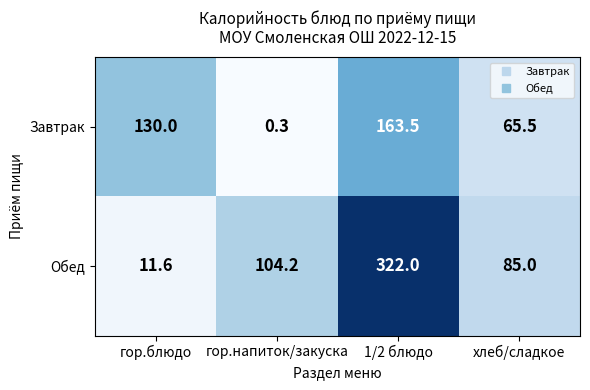

Which series has the largest range (max minus min)?

Обед